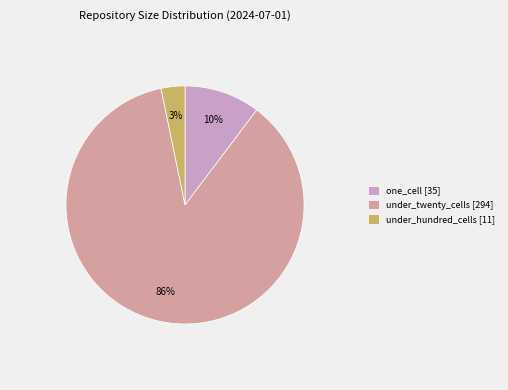

How many slices are in this pie chart?

3